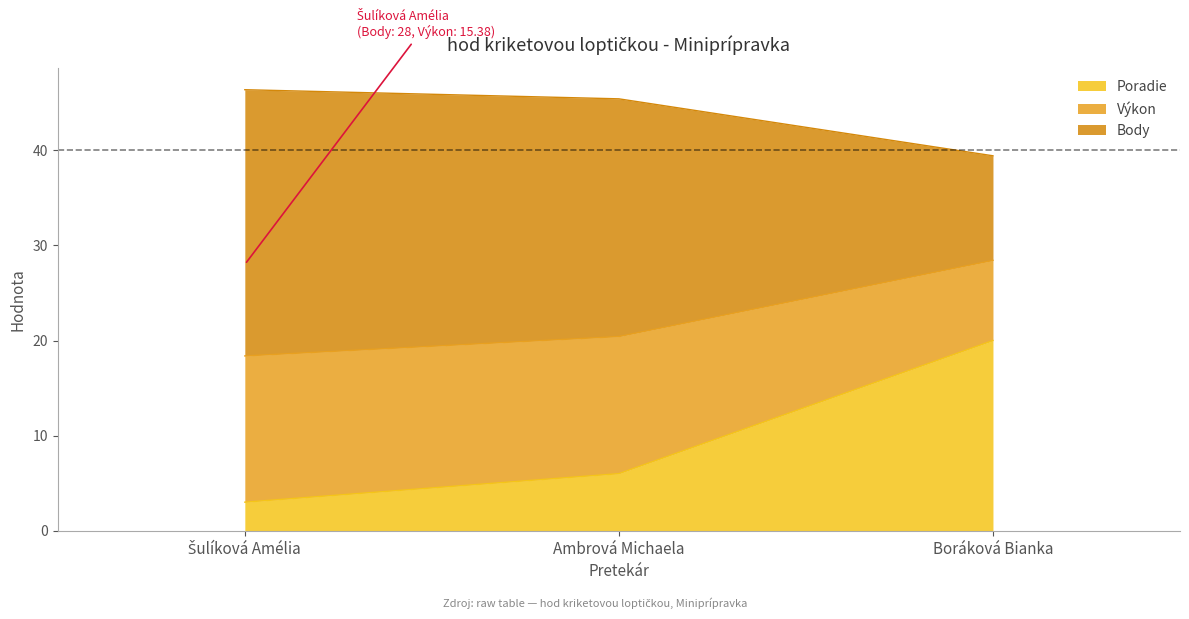

Where is Body nearest to the value 23?

Ambrová Michaela